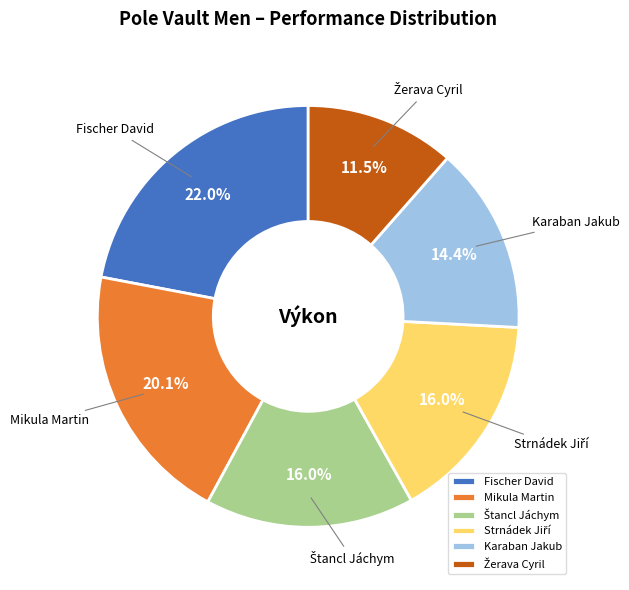

Is there any slice that represents more than half of the pie?

No